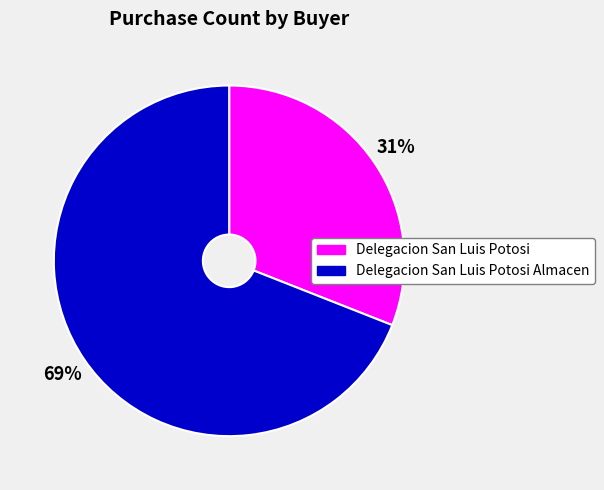

What percentage is the Delegacion San Luis Potosi slice, to the nearest percent?

31%